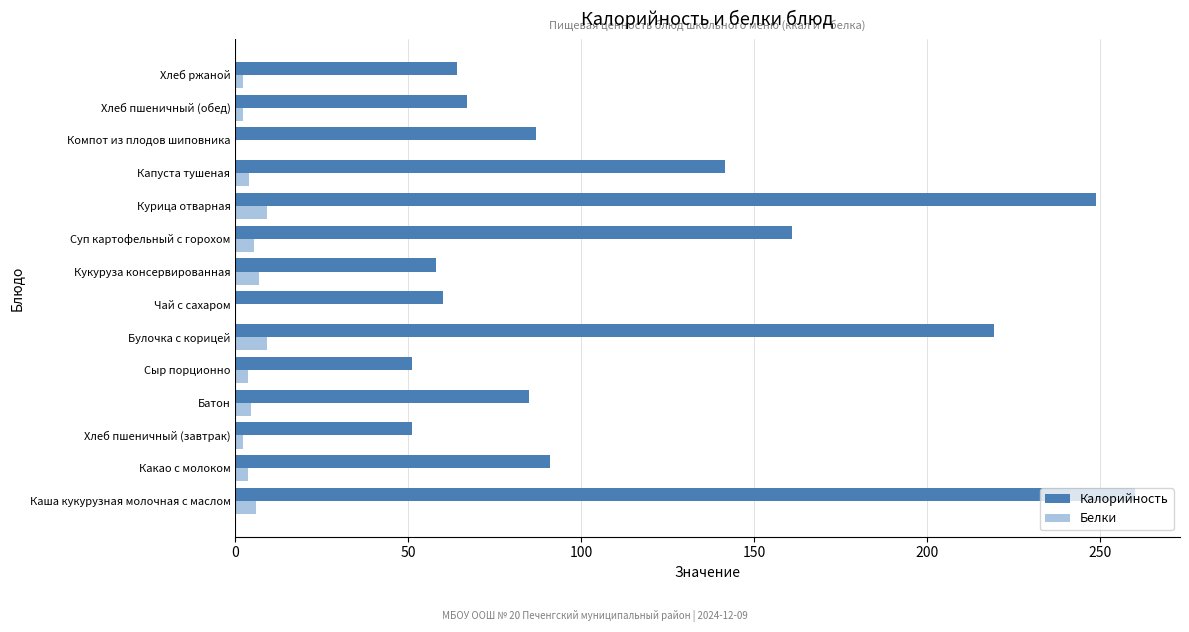

Is the value of Калорийность at Батон greater than the value of Белки at Булочка с корицей?

Yes